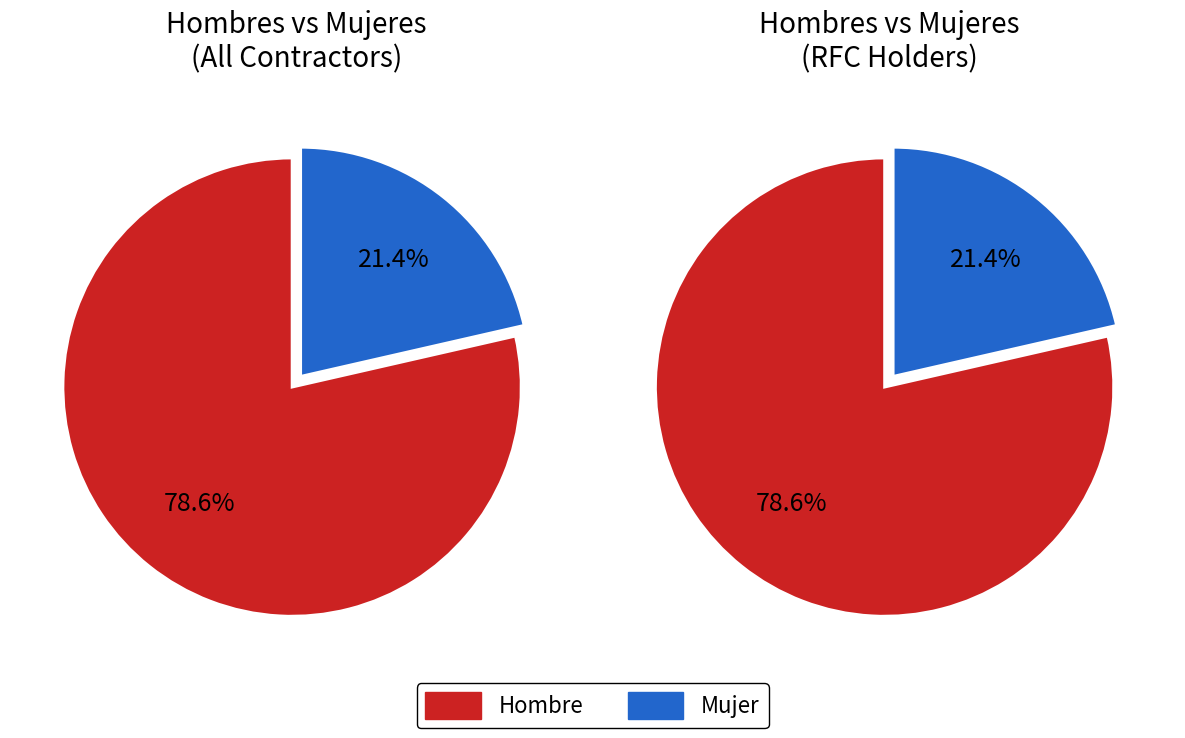

What is the largest slice in the pie chart?

Hombre